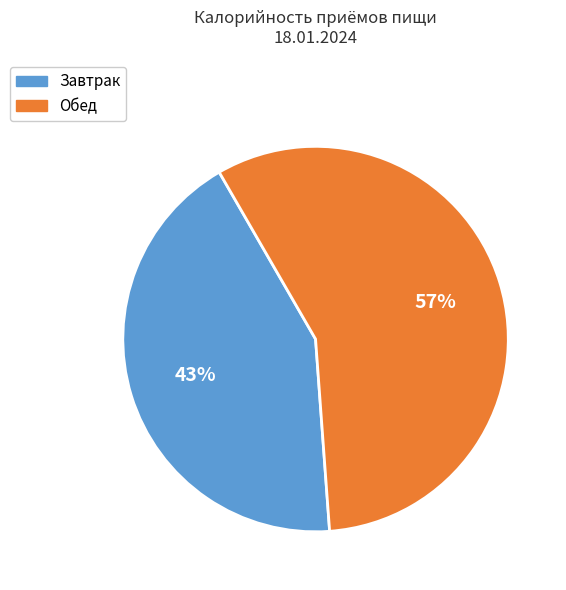

How many slices are in this pie chart?

2